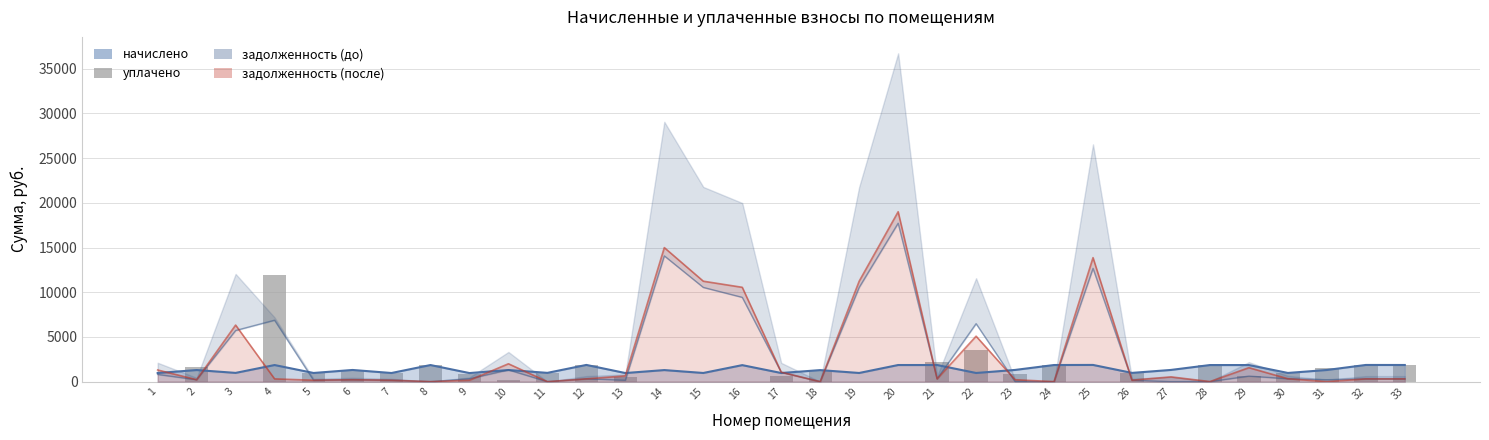

What is the value of the 6th bar from the left?

1306.8